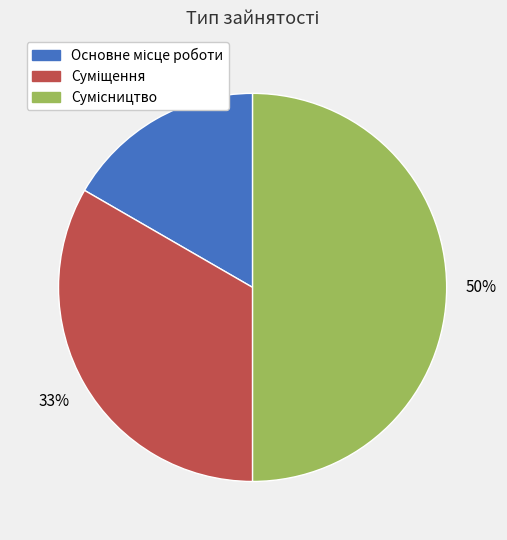

To the nearest percent, what is the difference between the largest and smallest slice percentages?

33%